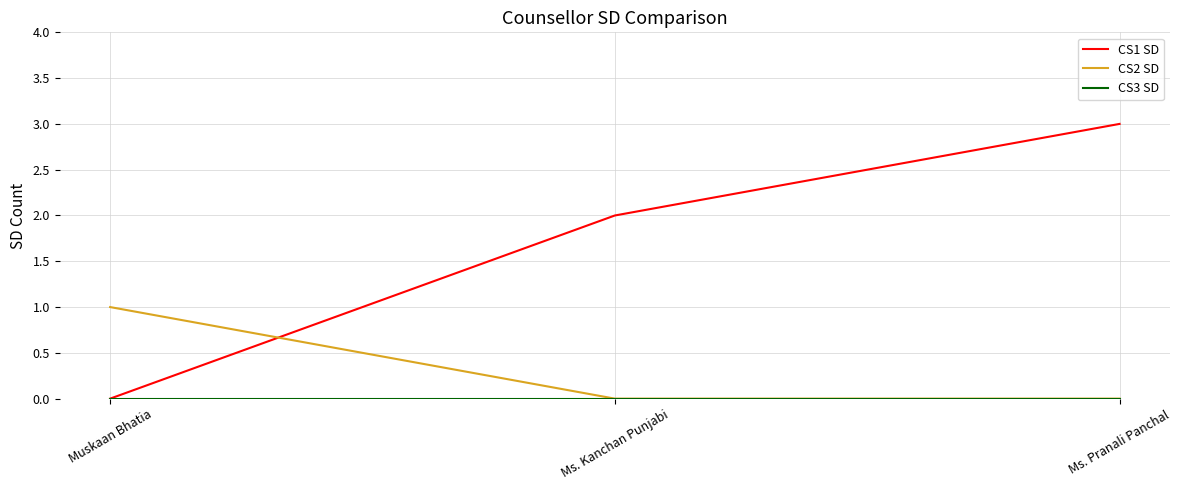

Which series changed the most between Muskaan Bhatia and Ms. Pranali Panchal?

CS1 SD